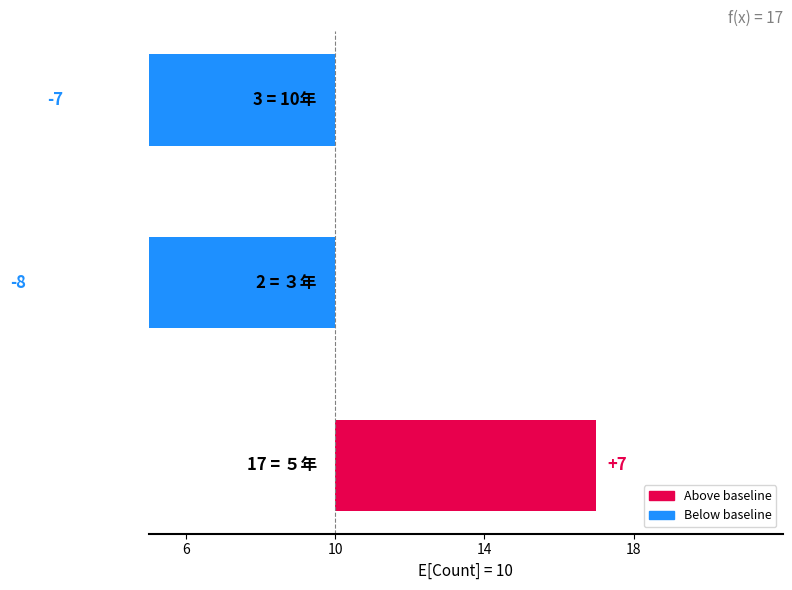

Reading right to left, list all the values displayed in this chart.

-7	-8	7